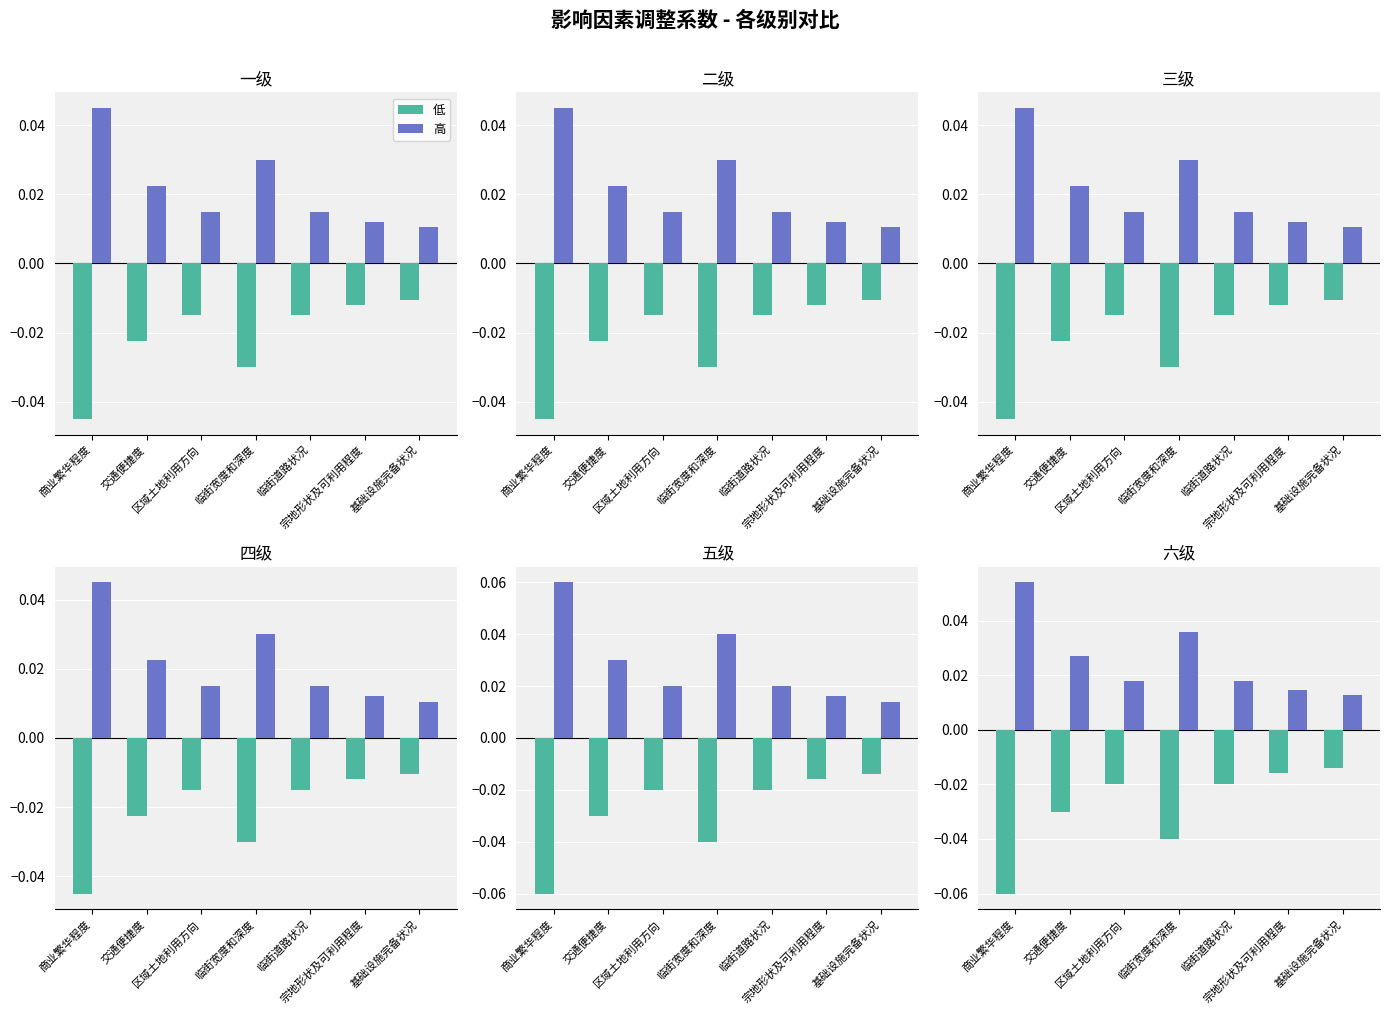

Which has a higher value, 商业繁华程度 or 基础设施完备状况?

基础设施完备状况